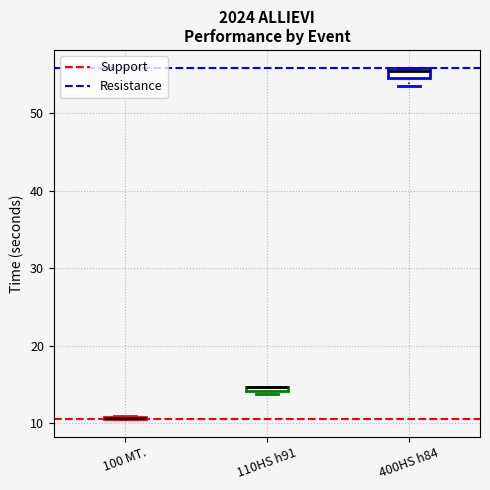

Where is the lower edge of the box for 110HS h91 on the y-axis? The values are not printed on the chart, so give them approximately, as read against the axis.

14